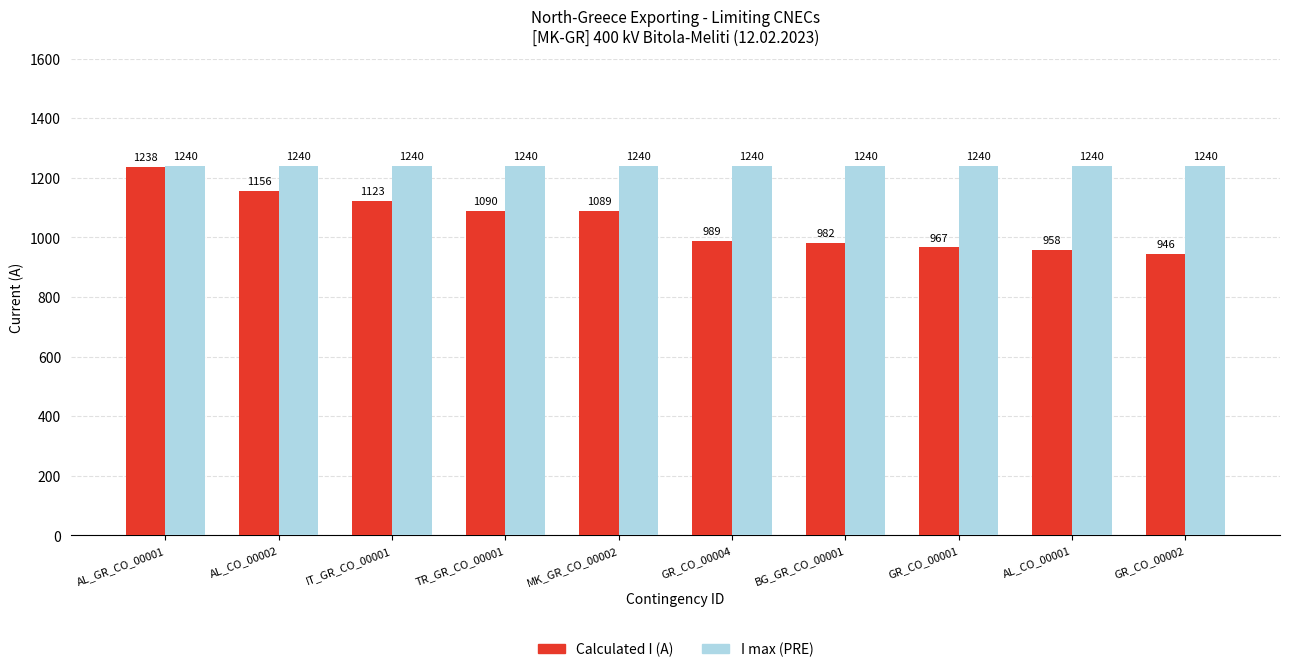

What is the total value across all series at AL_CO_00001?

2198